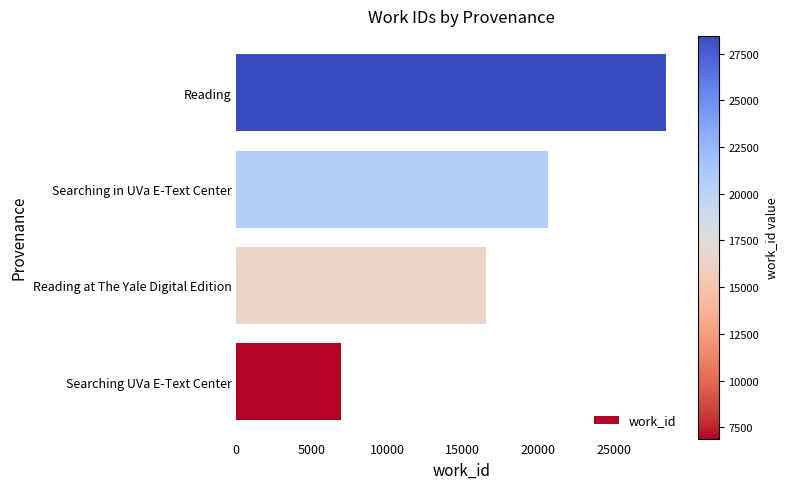

At which label is the value closest to 17674?

Reading at The Yale Digital Edition